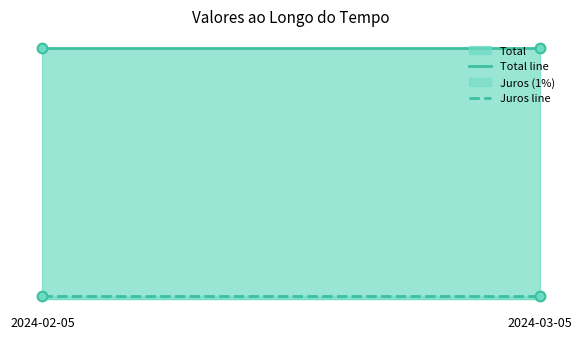

Which series has the largest total across all categories?

Total